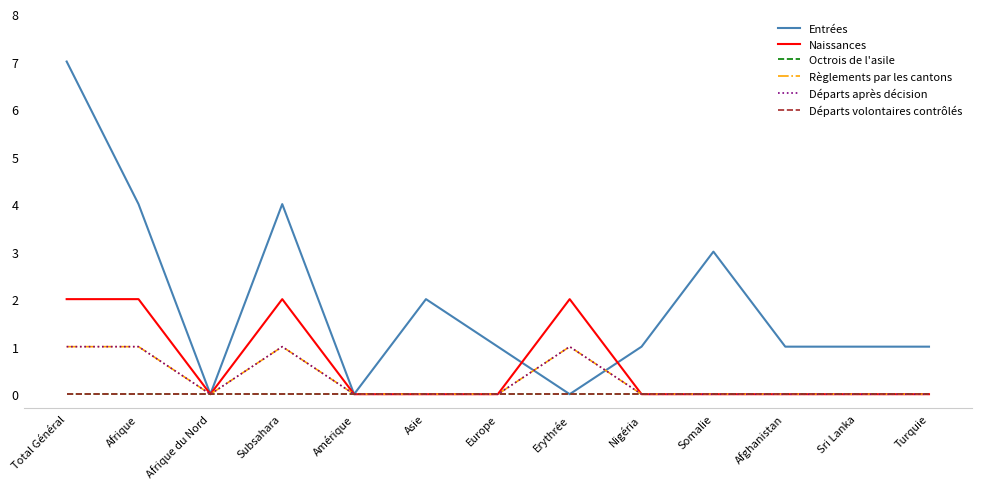

Is it true that Départs après décision equals 0 at Somalie?

True